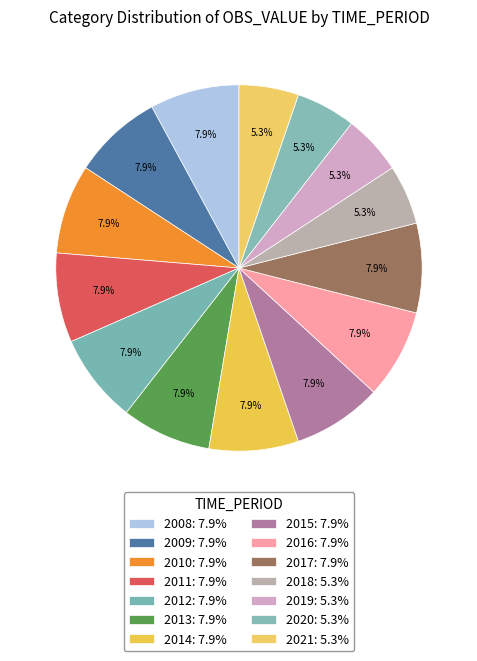

Between 2015 and 2012, which is larger?

2015